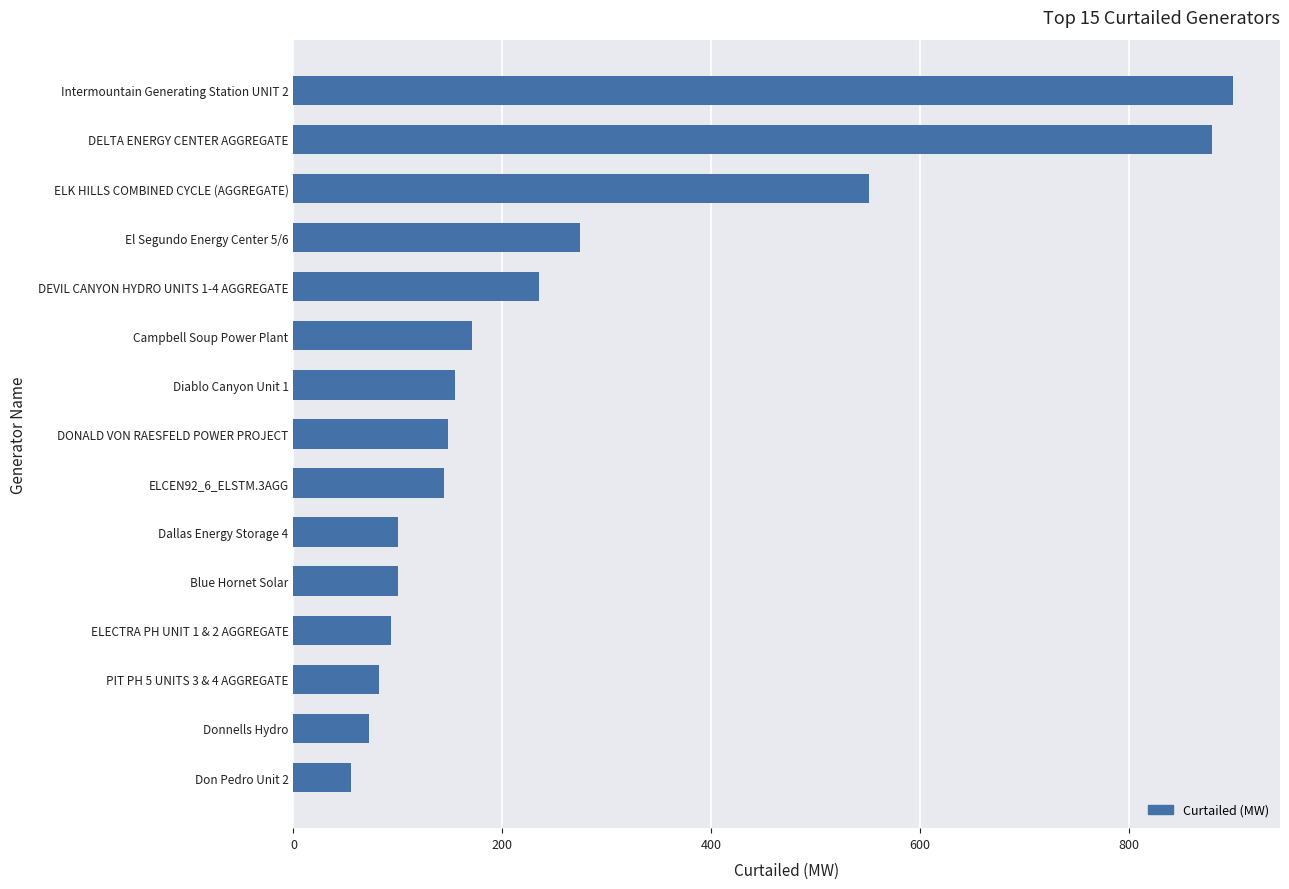

What is the difference between the second highest and second lowest values?

808.0